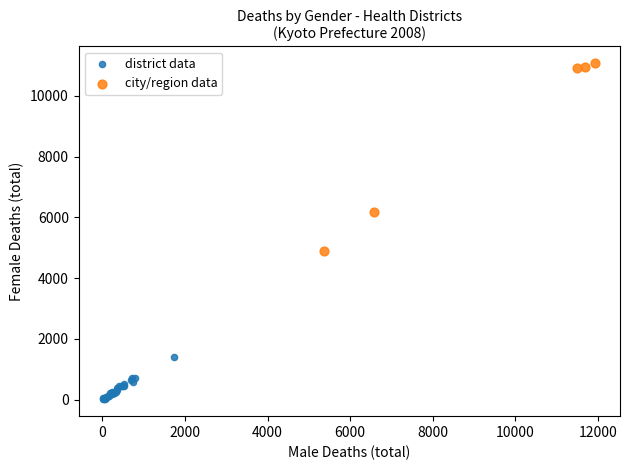

What are all the series names shown in the legend?

district data, city/region data